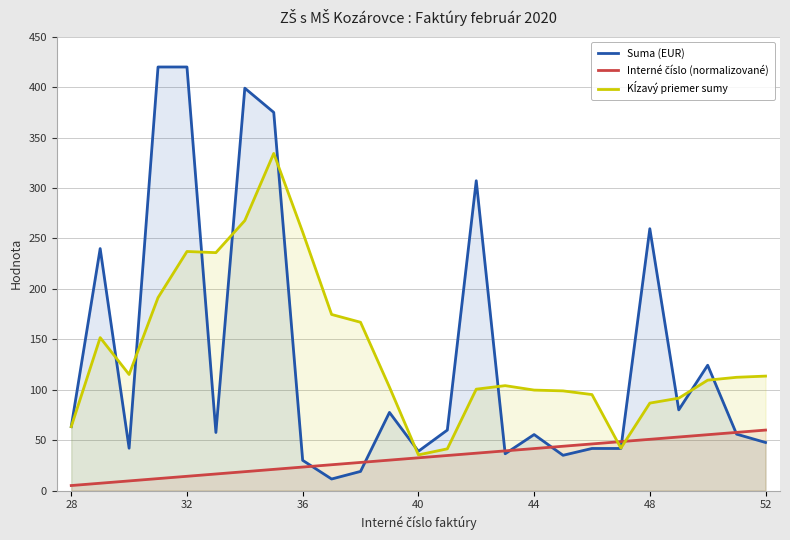

Reading right to left, list all the values displayed in this chart.

Suma (EUR): 47.7	56.0	124.3	80.0	259.6	41.8	41.8	35.0	55.5	36.5	307.2	60.0	39.0	77.5	19.0	11.5	30.0	375.0	399.0	57.6	420.0	420.0	42.0	240.0	63.4
Interné číslo (normalizované): 60.0	57.7	55.4	53.1	50.8	48.5	46.2	44.0	41.7	39.4	37.1	34.8	32.5	30.2	27.9	25.6	23.3	21.0	18.8	16.5	14.2	11.9	9.6	7.3	5.0
Kĺzavý priemer sumy: 113.5	112.3	109.5	91.6	86.7	42.1	95.2	98.9	99.7	104.0	100.5	41.4	35.4	102.6	166.9	174.6	256.3	334.3	267.7	235.9	237.1	191.3	115.1	151.7	63.4